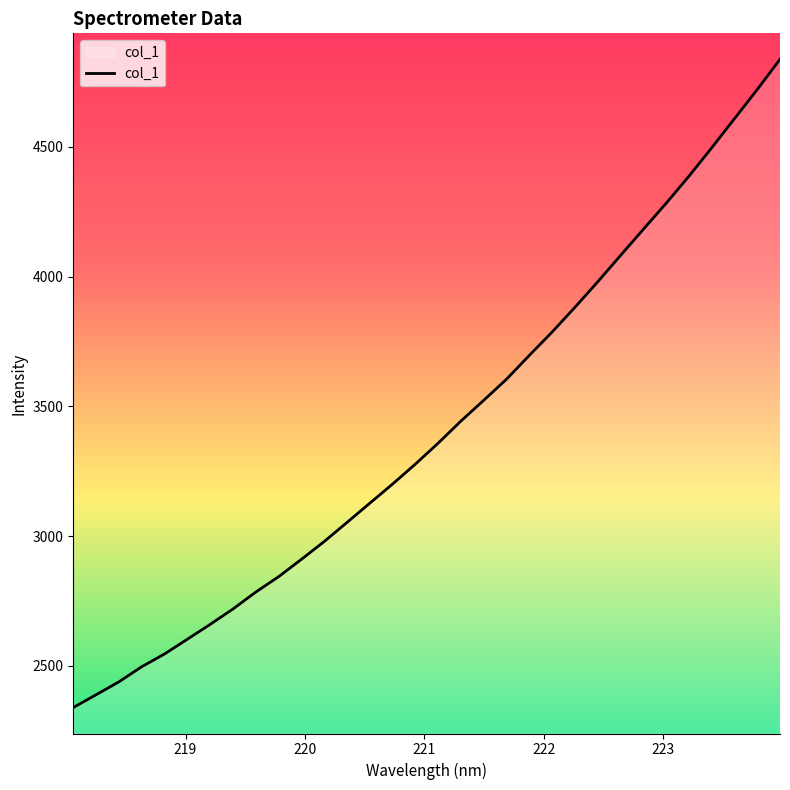

How many values exceed 3358?

16